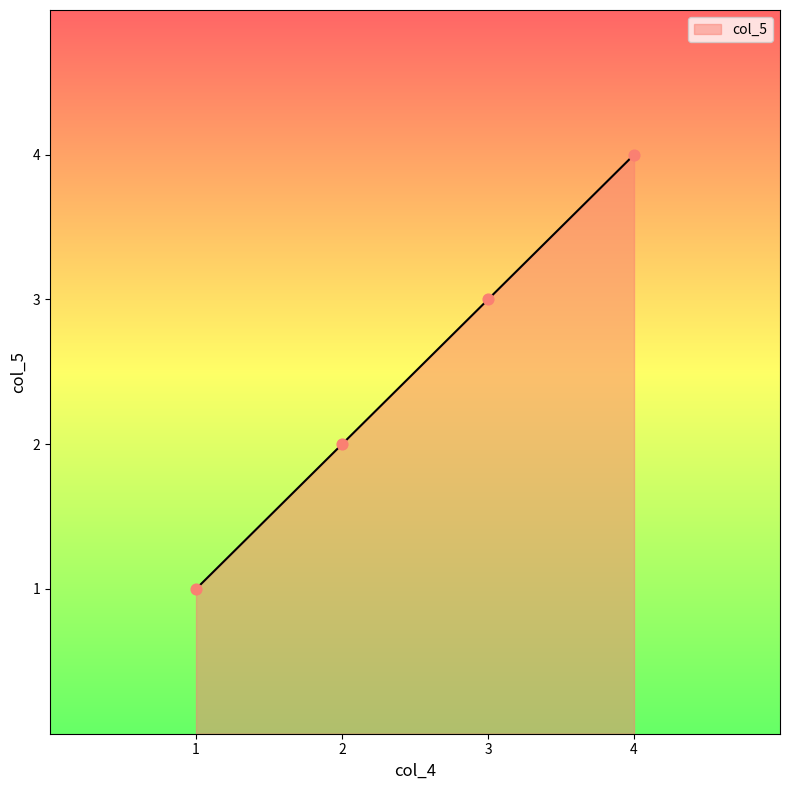

Approximately how many times larger is the value at 2 compared to 4?

0.5